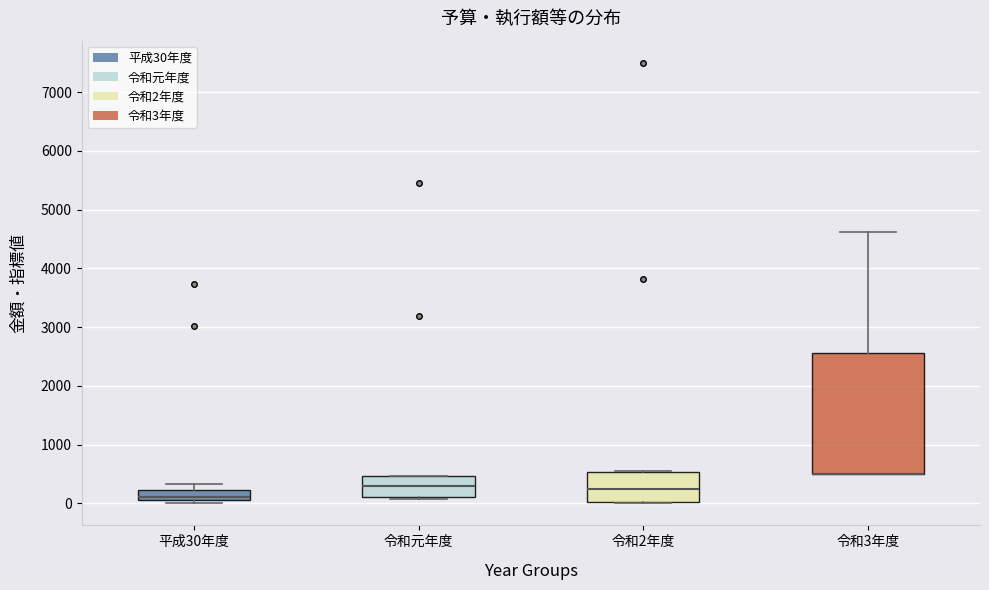

Reading left to right, transcribe this box plot: for each box, give where its median line is, the range the box spans, and where its two whiskers end, as read against the y-axis. The values are not printed on the chart, so give them approximately, as read against the axis.

平成30年度: median 100 (just above the box's lower edge), box 100 to 200, whiskers 0 to 300
令和元年度: median 300, box 100 to 500, whiskers 100 (just below the box's lower edge) to 500
令和2年度: median 300, box 0 to 500, whiskers 0 to 600
令和3年度: median 500 (drawn on the box's lower edge), box 500 to 2600, whiskers 500 to 4600